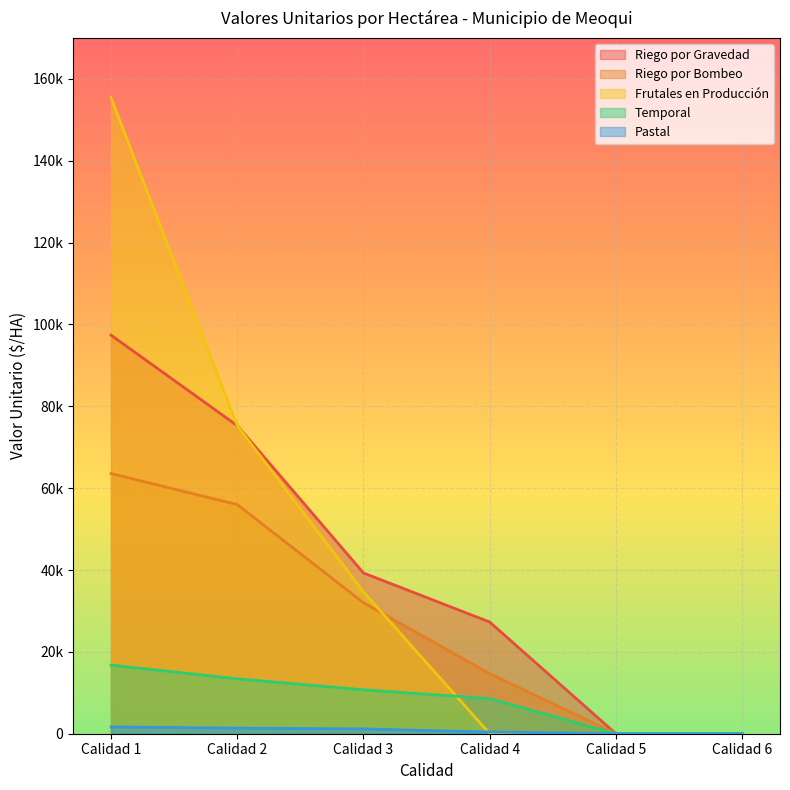

True or false: Temporal and Riego por Gravedad cross at least once.

False